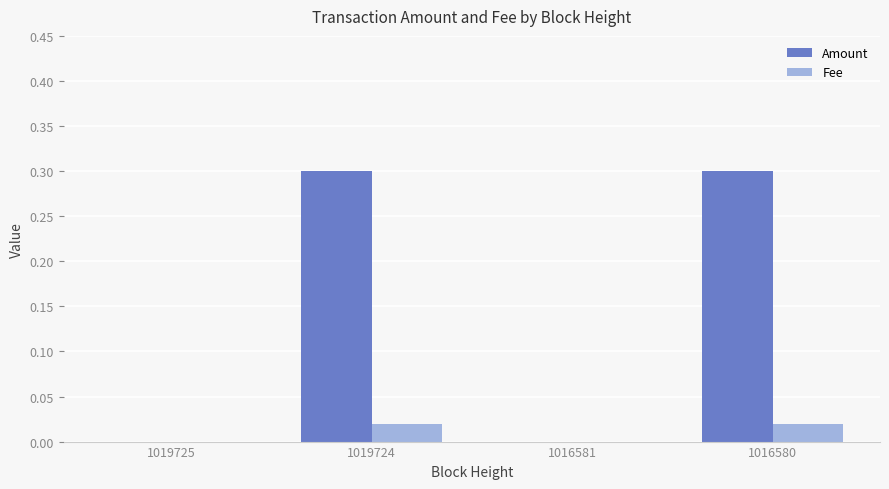

Which series has the largest total across all categories?

Amount